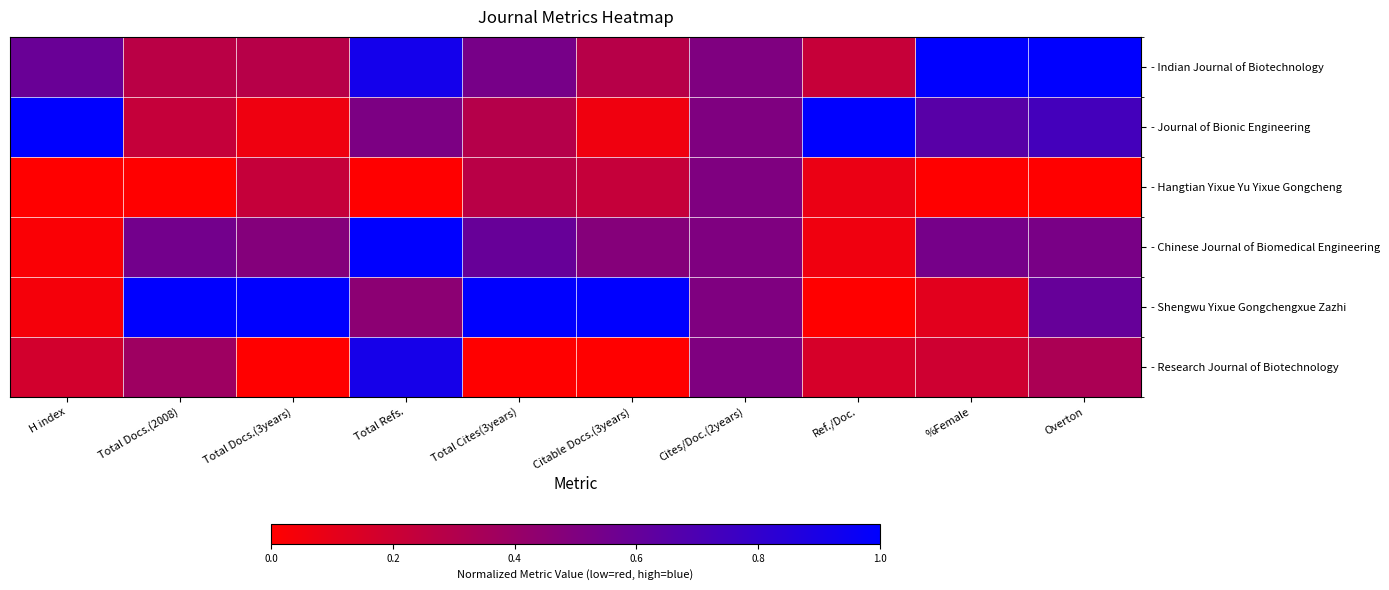

Reading left to right, extract all data points from this chart.

- Indian Journal of Biotechnology: H index=0.6	Total Docs.(2008)=0.3	Total Docs.(3years)=0.3	Total Refs.=0.9	Total Cites(3years)=0.5	Citable Docs.(3years)=0.3	Cites/Doc.(2years)=0.5	Ref./Doc.=0.2	%Female=1.0	Overton=1.0
- Journal of Bionic Engineering: H index=1.0	Total Docs.(2008)=0.2	Total Docs.(3years)=0.1	Total Refs.=0.5	Total Cites(3years)=0.3	Citable Docs.(3years)=0.1	Cites/Doc.(2years)=0.5	Ref./Doc.=1.0	%Female=0.7	Overton=0.7
- Hangtian Yixue Yu Yixue Gongcheng: H index=0.0	Total Docs.(2008)=0.0	Total Docs.(3years)=0.2	Total Refs.=0.0	Total Cites(3years)=0.3	Citable Docs.(3years)=0.2	Cites/Doc.(2years)=0.5	Ref./Doc.=0.1	%Female=0.0	Overton=0.0
- Chinese Journal of Biomedical Engineering: H index=0.0	Total Docs.(2008)=0.5	Total Docs.(3years)=0.5	Total Refs.=1.0	Total Cites(3years)=0.6	Citable Docs.(3years)=0.5	Cites/Doc.(2years)=0.5	Ref./Doc.=0.1	%Female=0.5	Overton=0.5
- Shengwu Yixue Gongchengxue Zazhi: H index=0.0	Total Docs.(2008)=1.0	Total Docs.(3years)=1.0	Total Refs.=0.5	Total Cites(3years)=1.0	Citable Docs.(3years)=1.0	Cites/Doc.(2years)=0.5	Ref./Doc.=0.0	%Female=0.1	Overton=0.6
- Research Journal of Biotechnology: H index=0.2	Total Docs.(2008)=0.4	Total Docs.(3years)=0.0	Total Refs.=0.9	Total Cites(3years)=0.0	Citable Docs.(3years)=0.0	Cites/Doc.(2years)=0.5	Ref./Doc.=0.2	%Female=0.2	Overton=0.3